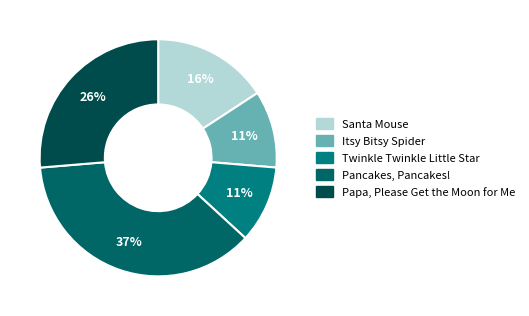

Is there a majority slice in this chart?

No